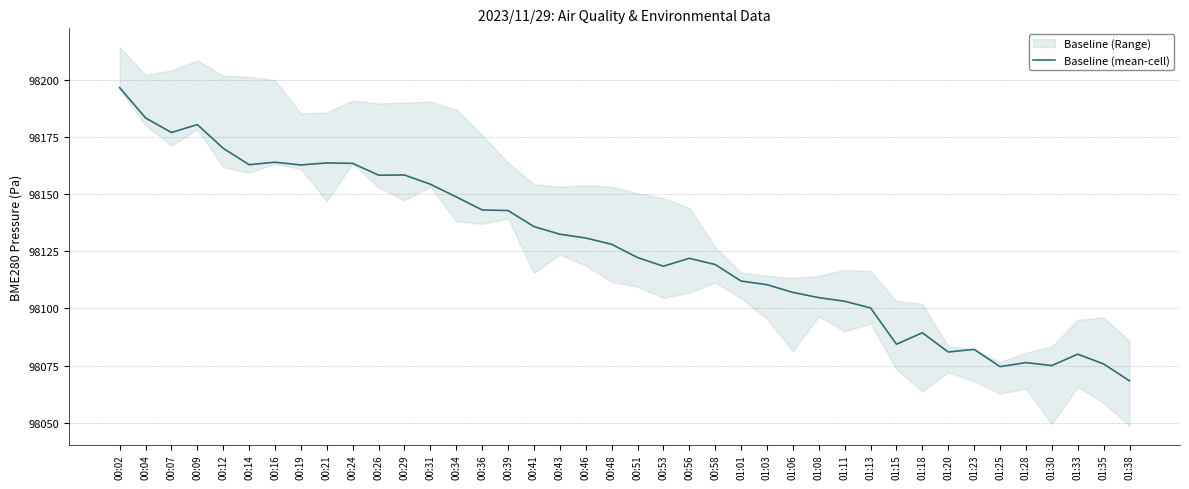

At which category does the data reach its first local peak?

00:09